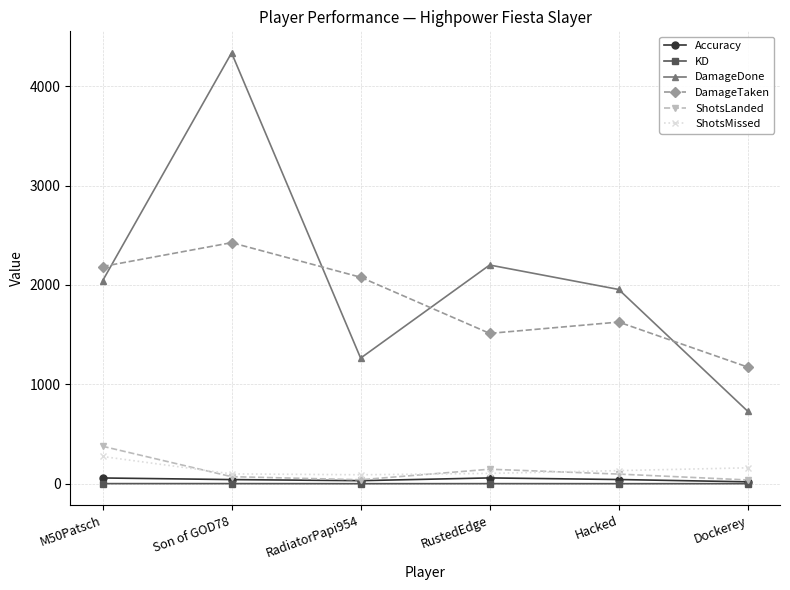

At RustedEdge, list the series in order from largest to smallest.

DamageDone, DamageTaken, ShotsLanded, ShotsMissed, Accuracy, KD